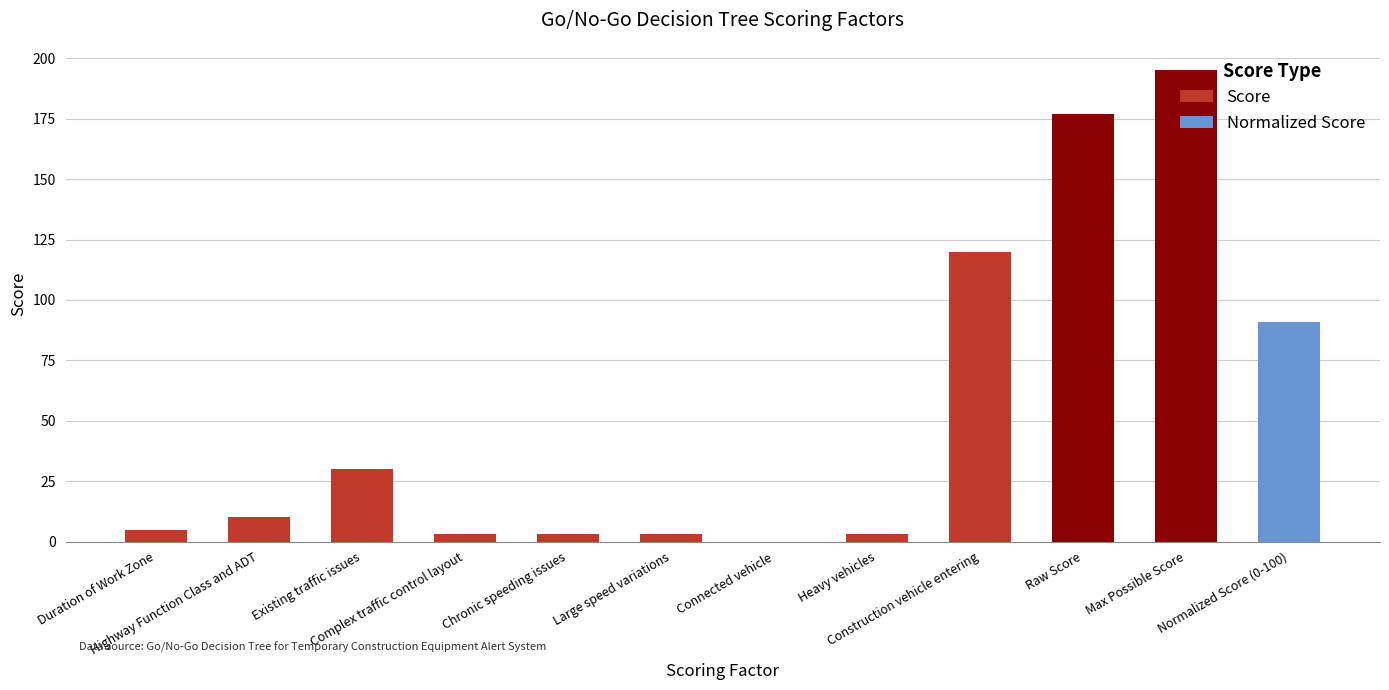

What is the sum of the values at Highway Function Class and ADT and Large speed variations?

13